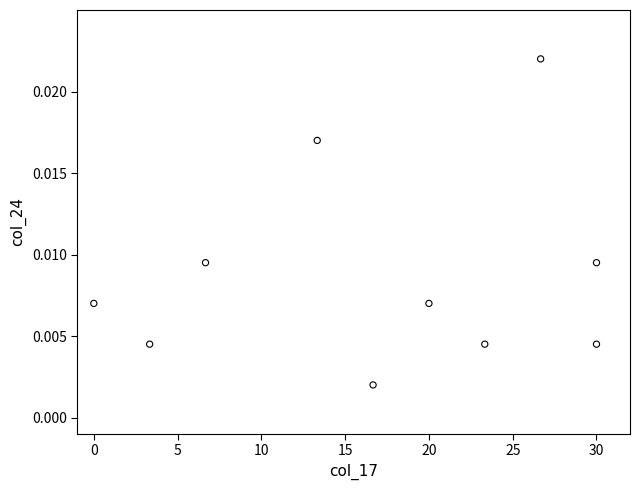

What is the range of X values (max minus min)?

30.0